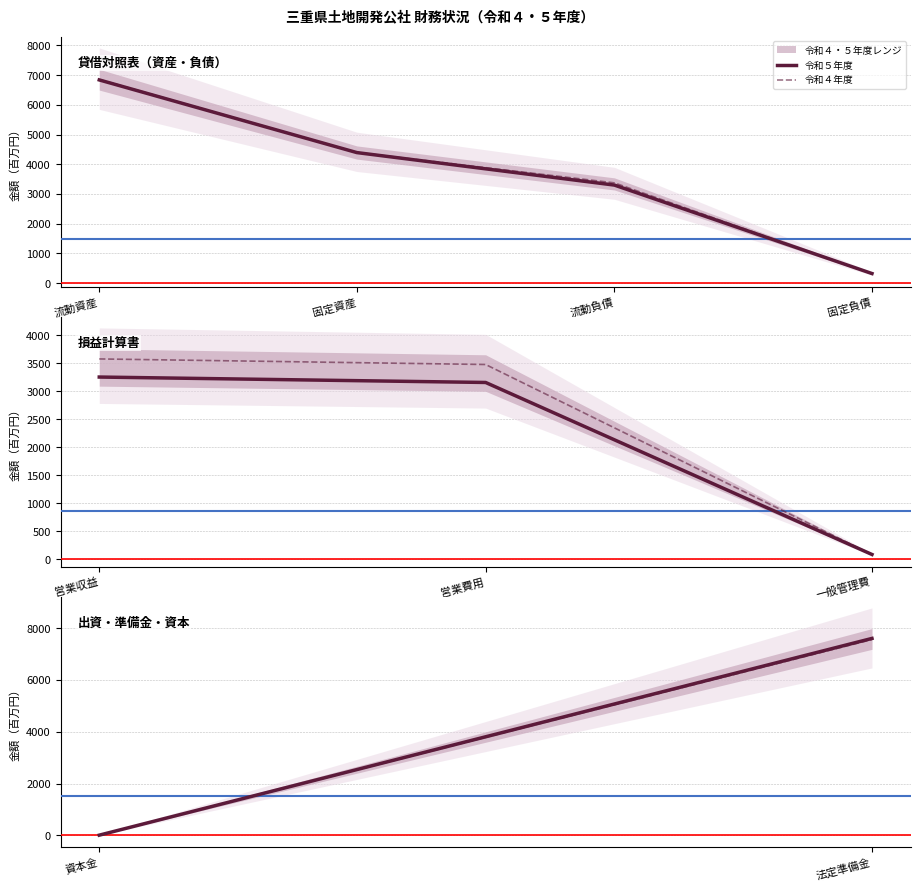

What is the difference between the highest and lowest values at 資本金?

0.2